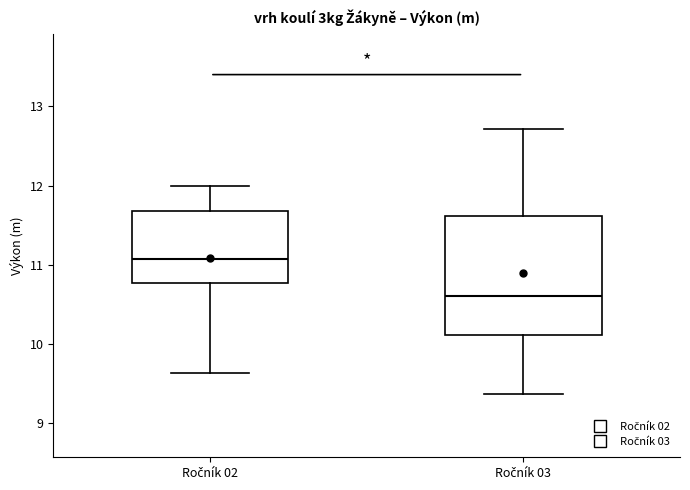

Which box's median line is the lowest?

Ročník 03